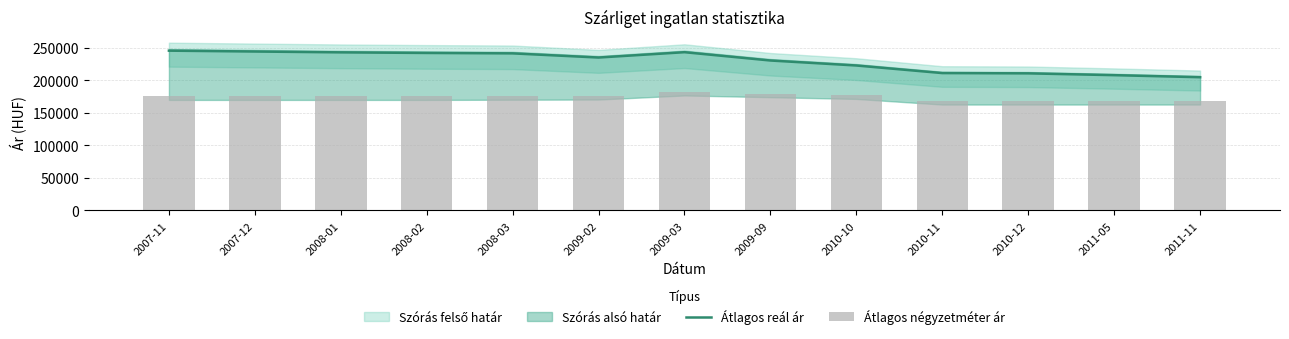

What is the lowest value of the Átlagos reál ár series?

204589